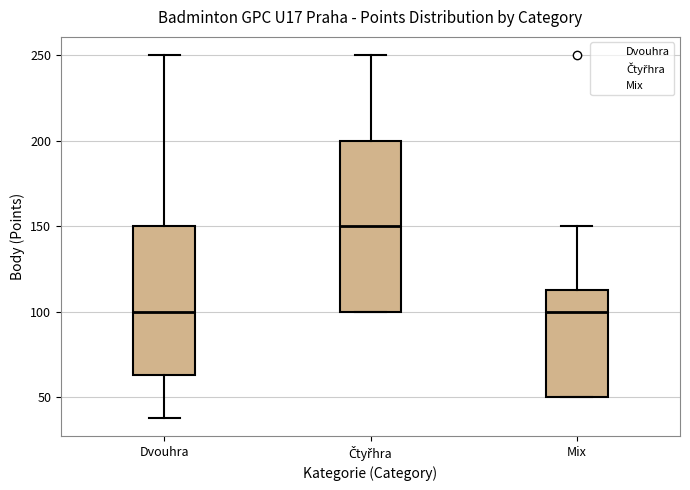

Reading left to right, transcribe this box plot: for each box, give where its median line is, the range the box spans, and where its two whiskers end, as read against the y-axis. The values are not printed on the chart, so give them approximately, as read against the axis.

Dvouhra: median 100, box 65 to 150, whiskers 40 to 250
Čtyřhra: median 150, box 100 to 200, whiskers 100 to 250
Mix: median 100, box 50 to 115, whiskers 50 to 150